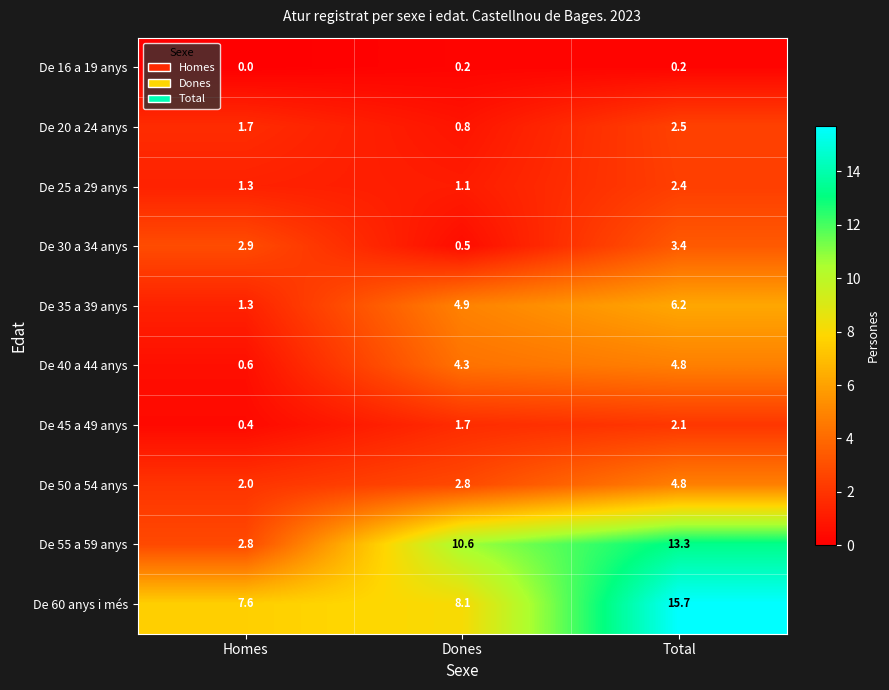

At which category is the sum across all series the highest?

Total